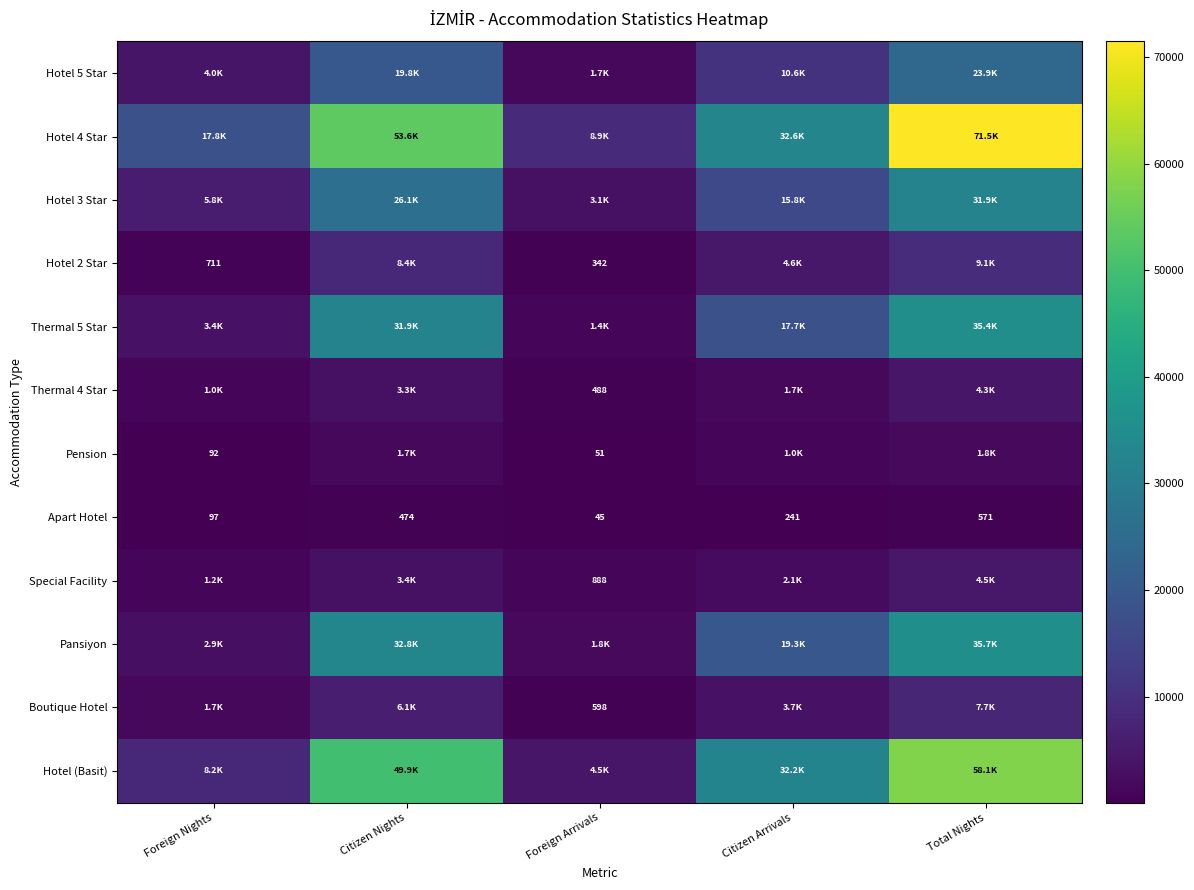

What is the minimum value shown in the chart?

45